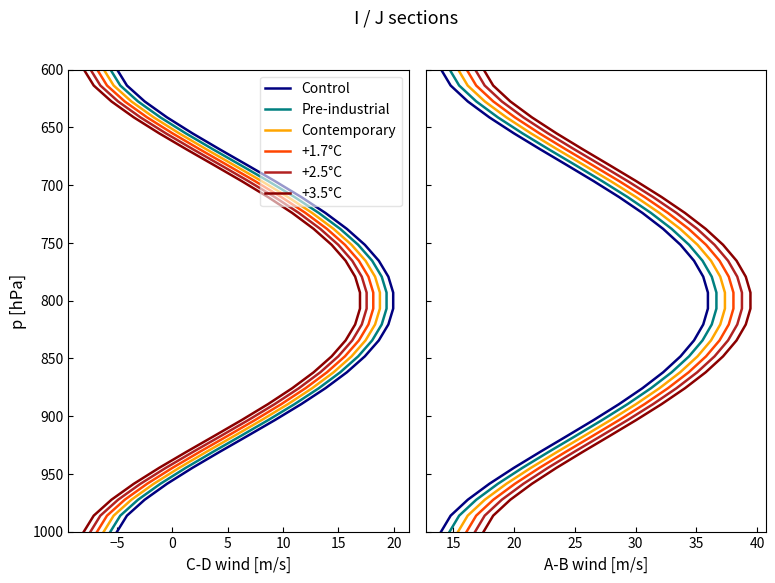

What is the value of the +2.5°C point at the 22nd from the left?

889.7